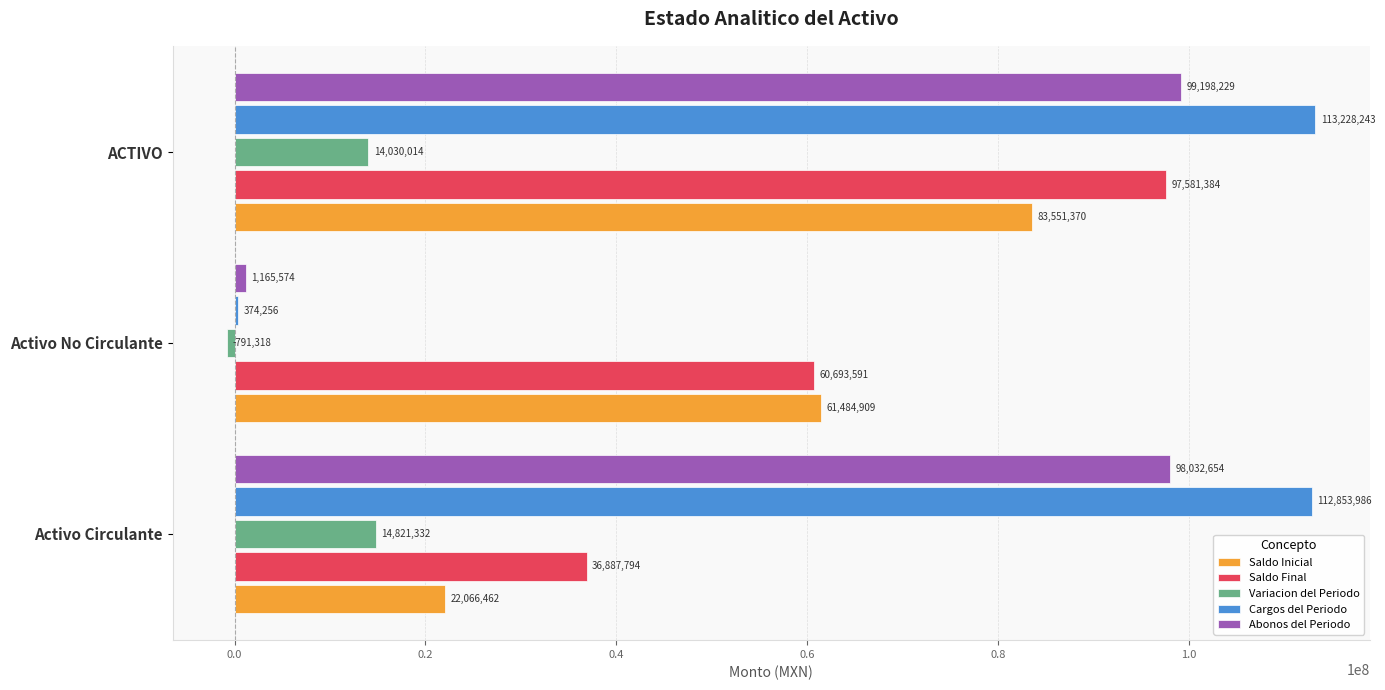

What is the greatest value displayed?

113228242.8